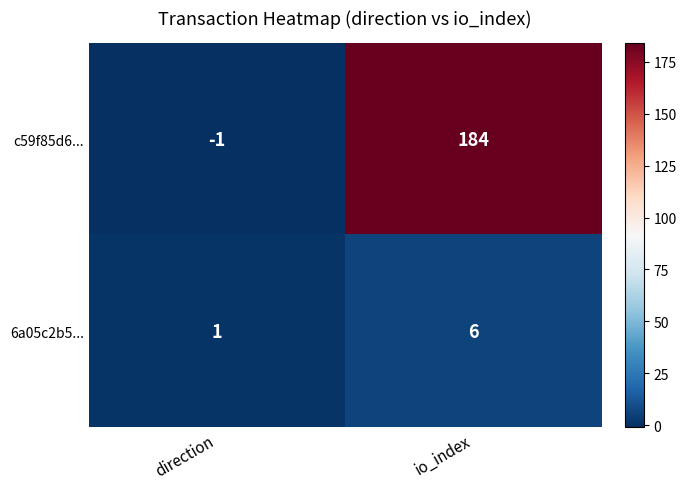

Which label corresponds to the smallest value in the chart?

direction